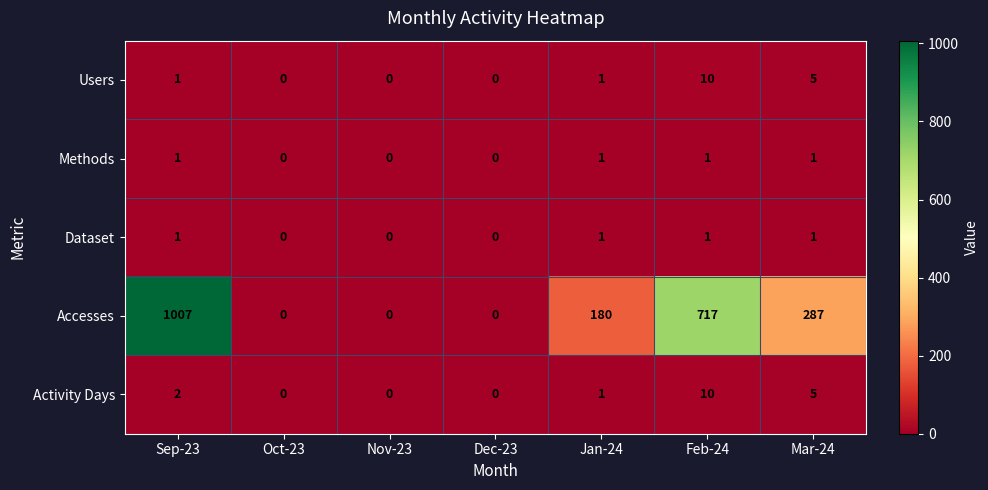

Which category has the highest value across all series?

Sep-23